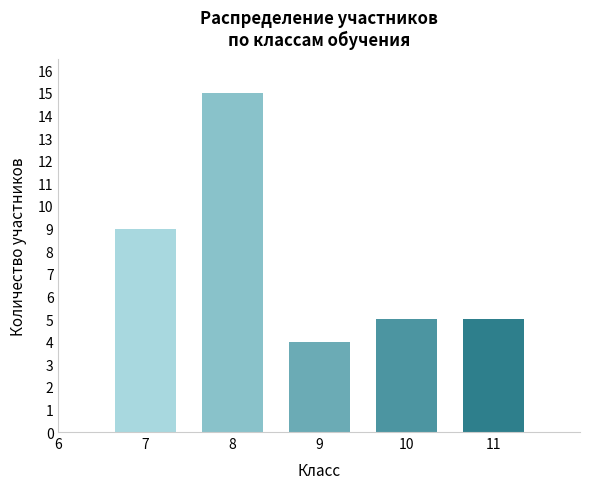

Reading left to right, extract all data points from this chart.

7=9	8=15	9=4	10=5	11=5